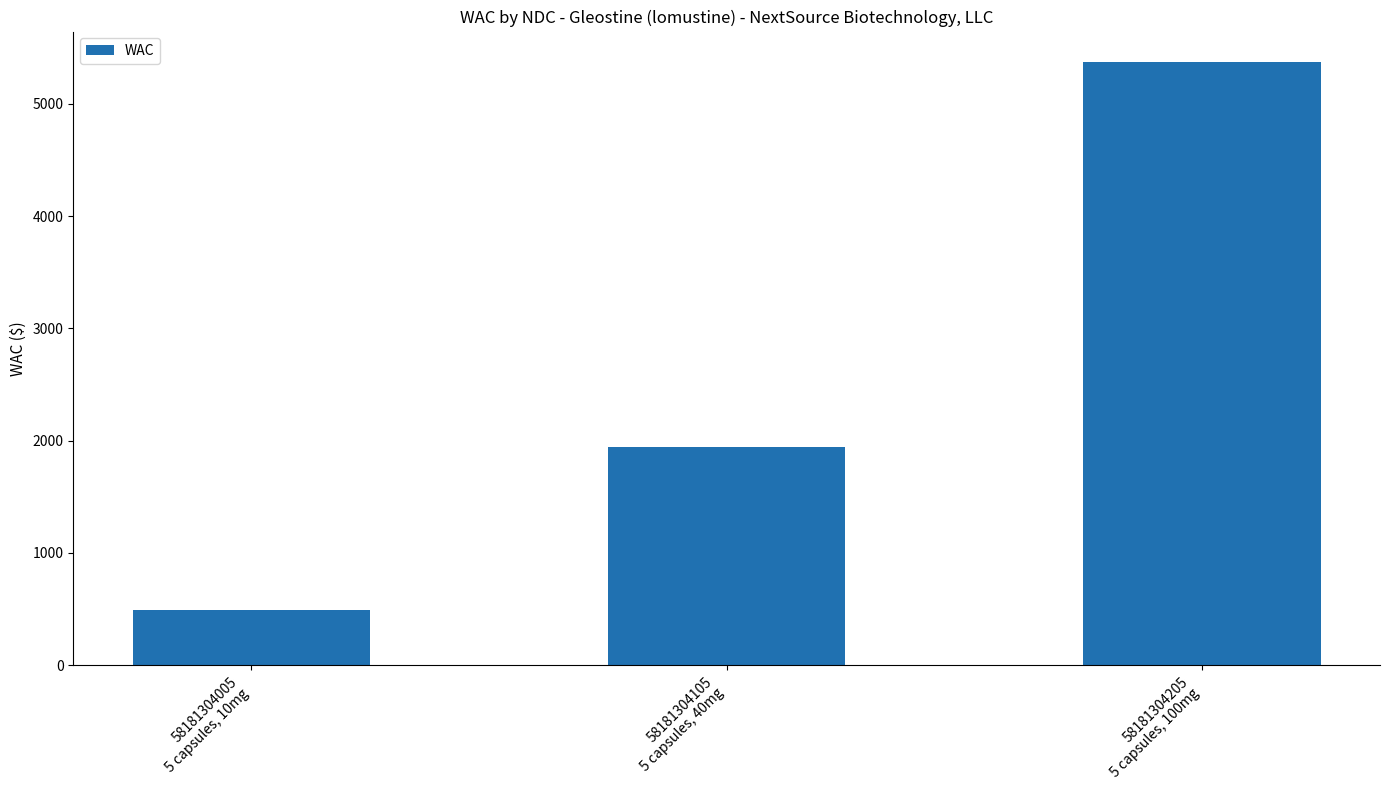

What is the label of the 1st bar from the right?

58181304205
5 capsules, 100mg